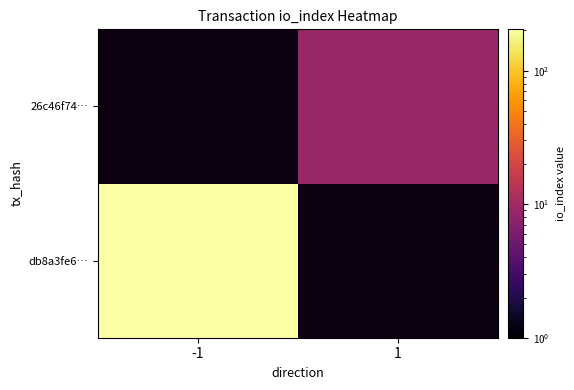

The 26c46f74… series shows 14.8 at 1. True or false?

False